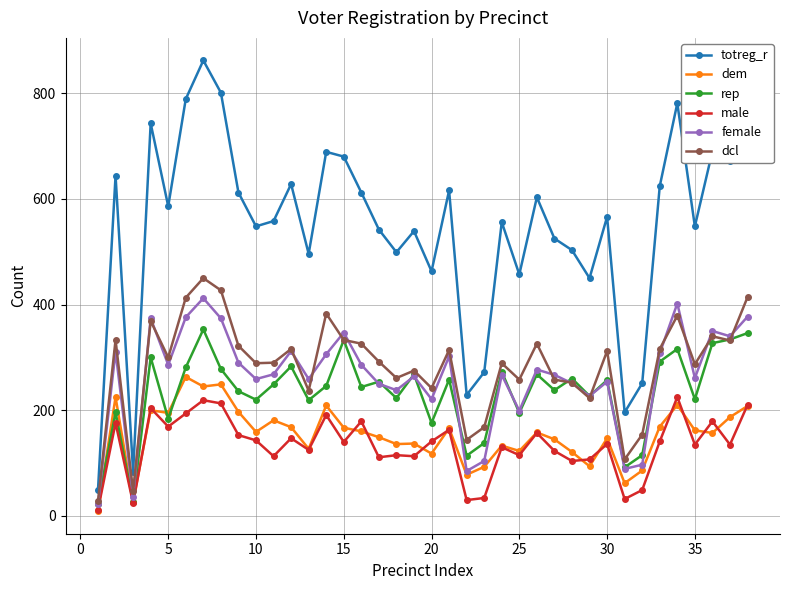

True or false: totreg_r and dcl intersect in this chart.

False